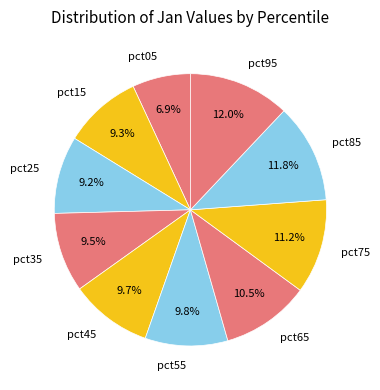

How many segments does this pie chart have?

10